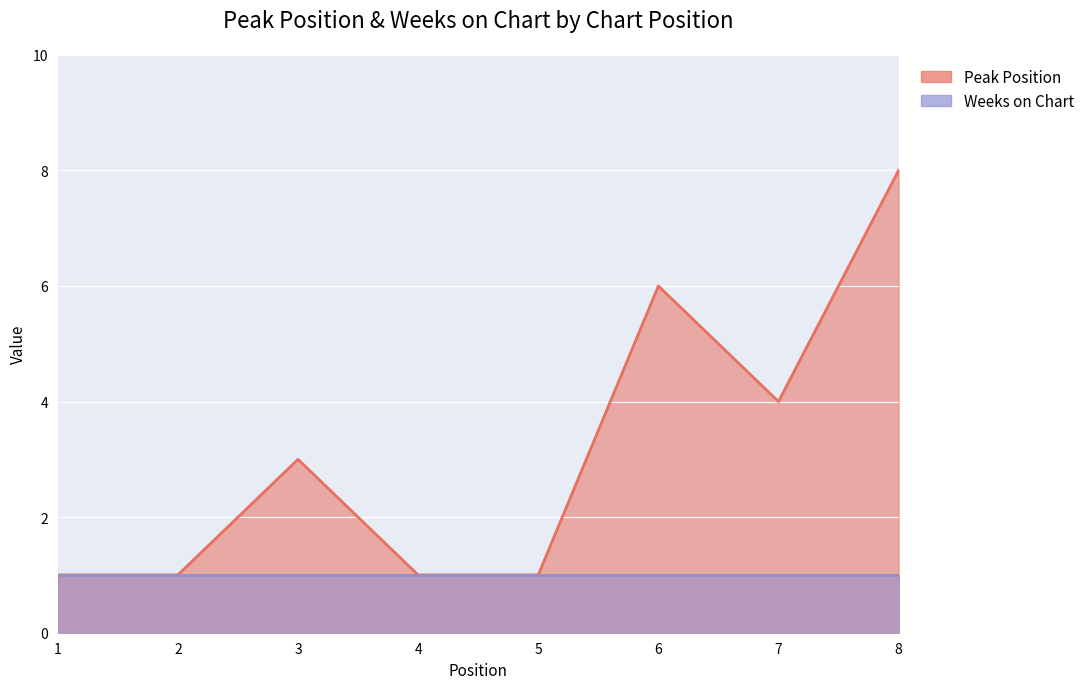

What is the difference between the maximum and minimum values?

7